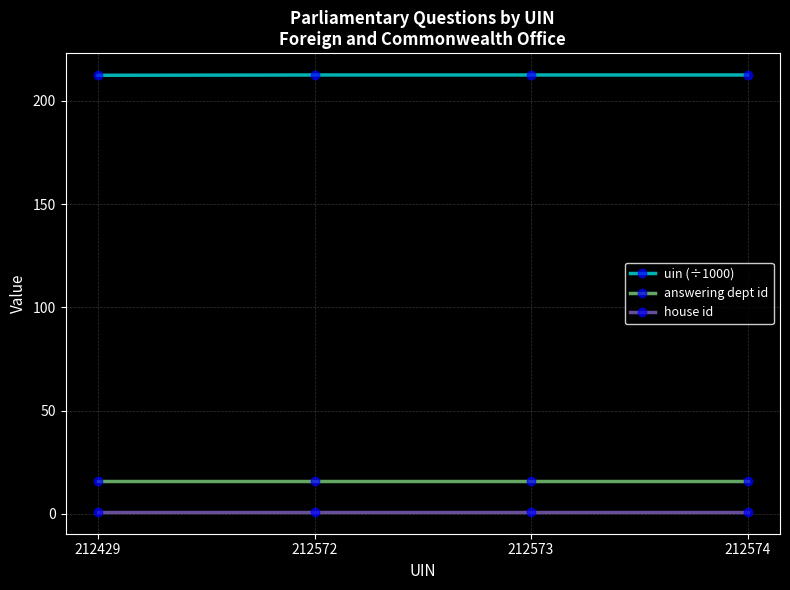

Count the number of data series in this chart.

3